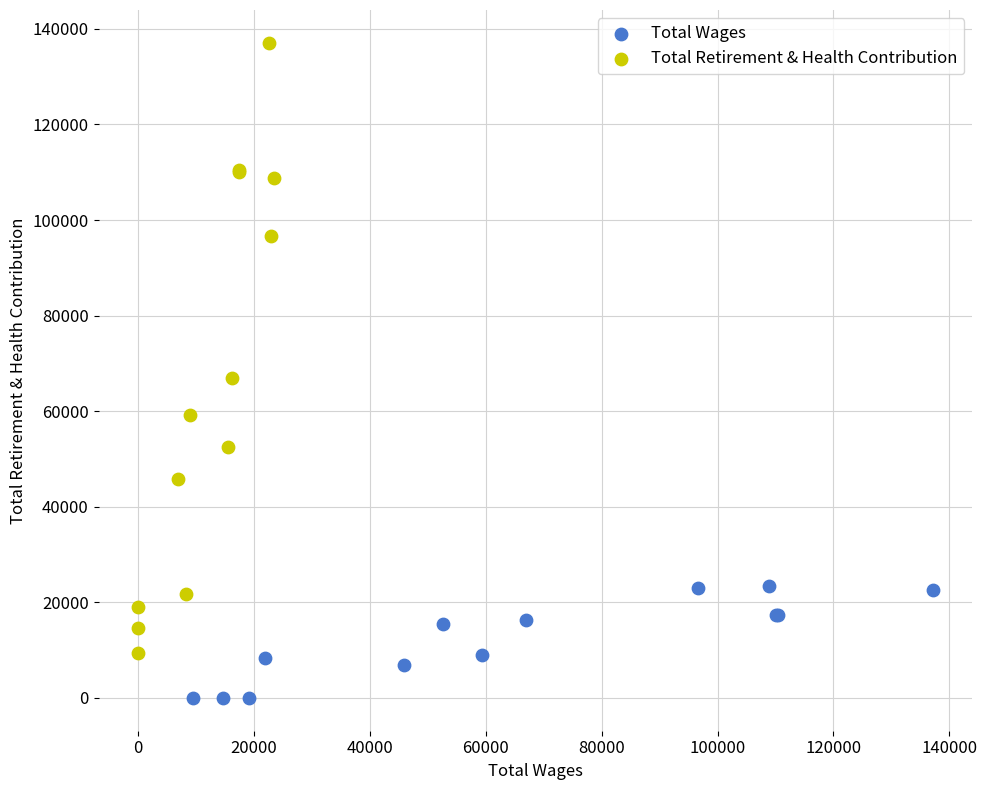

Which series reaches the maximum Y coordinate?

Total Retirement & Health Contribution